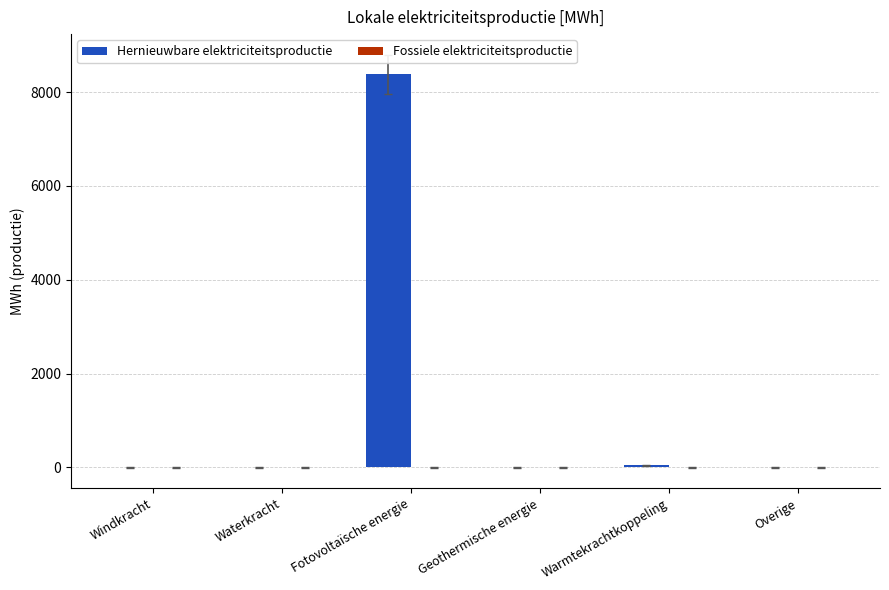

What is the greatest value displayed?

8374.2